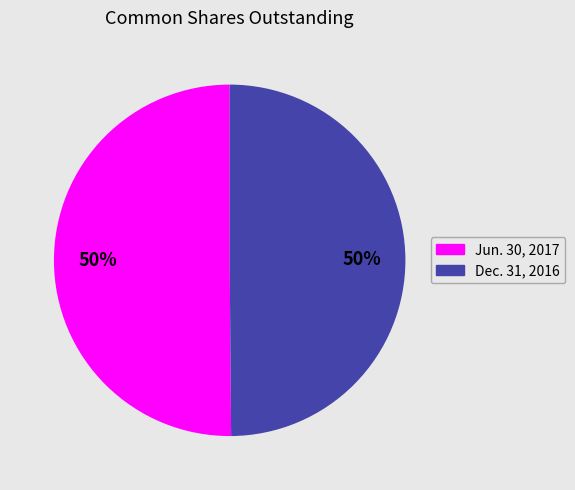

True or false: Dec. 31, 2016 accounts for 50% of the total.

True